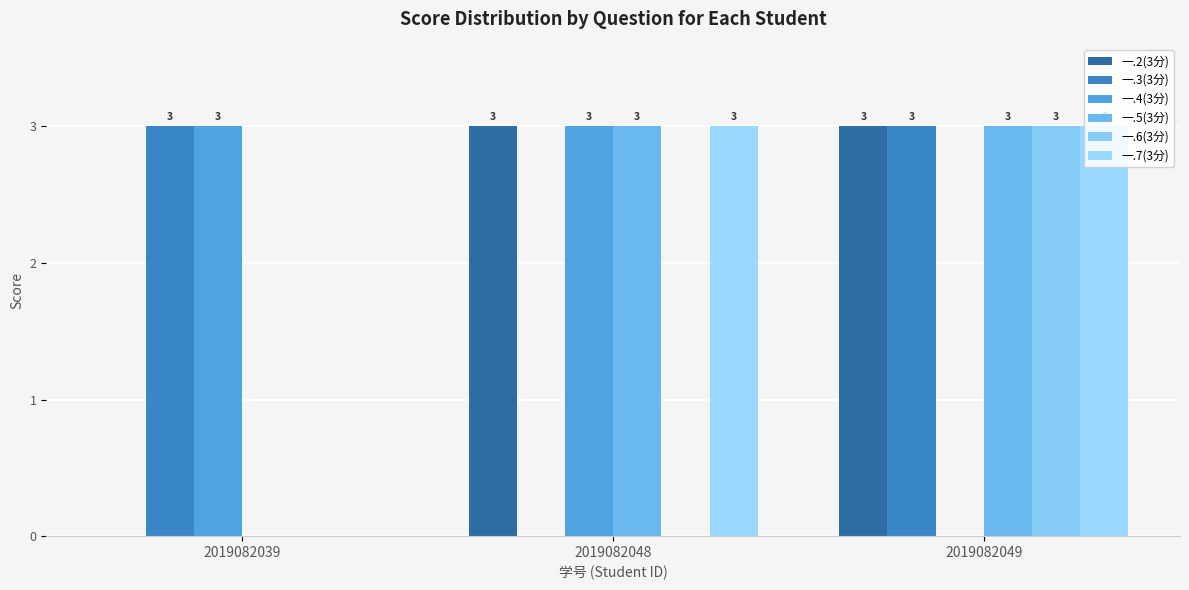

At which label is 一.6(3分) closest to 1?

2019082039